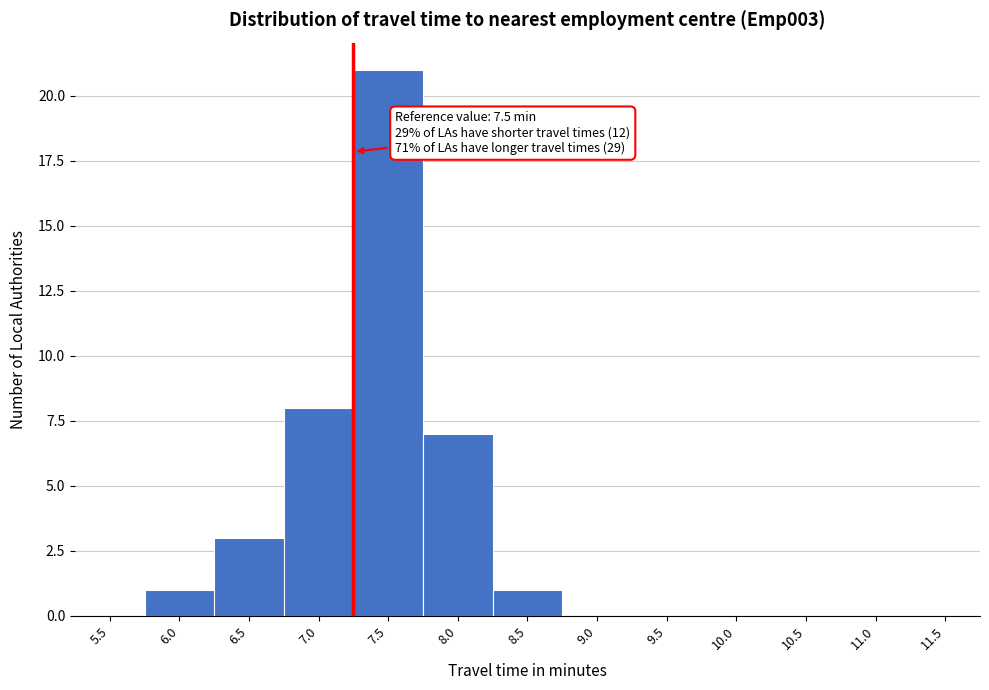

Reading left to right, extract all data points from this chart.

5.5=0	6.0=1	6.5=3	7.0=8	7.5=21	8.0=7	8.5=1	9.0=0	9.5=0	10.0=0	10.5=0	11.0=0	11.5=0